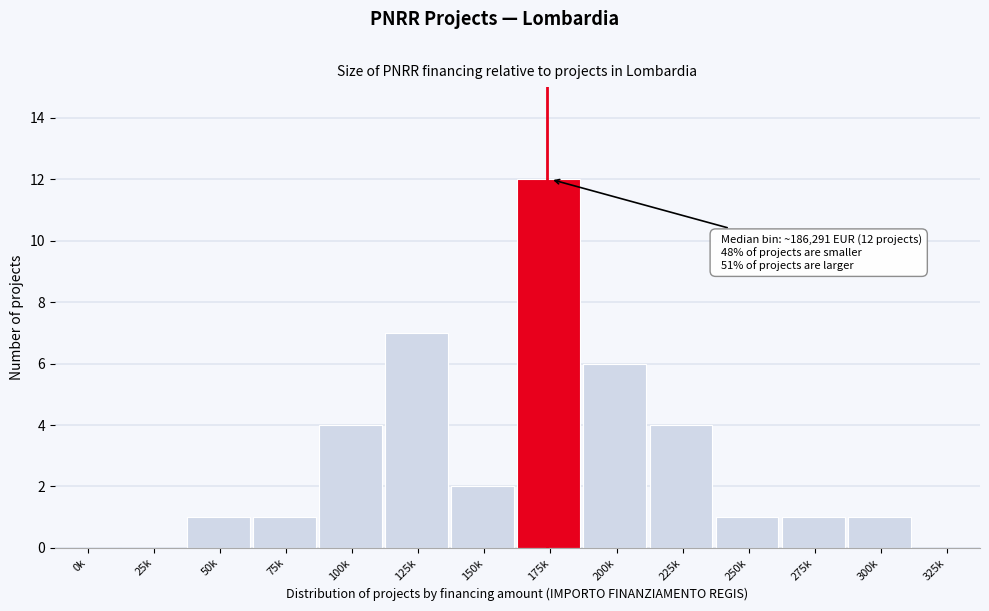

Reading right to left, extract all data points from this chart.

325k=0	300k=1	275k=1	250k=1	225k=4	200k=6	175k=12	150k=2	125k=7	100k=4	75k=1	50k=1	25k=0	0k=0